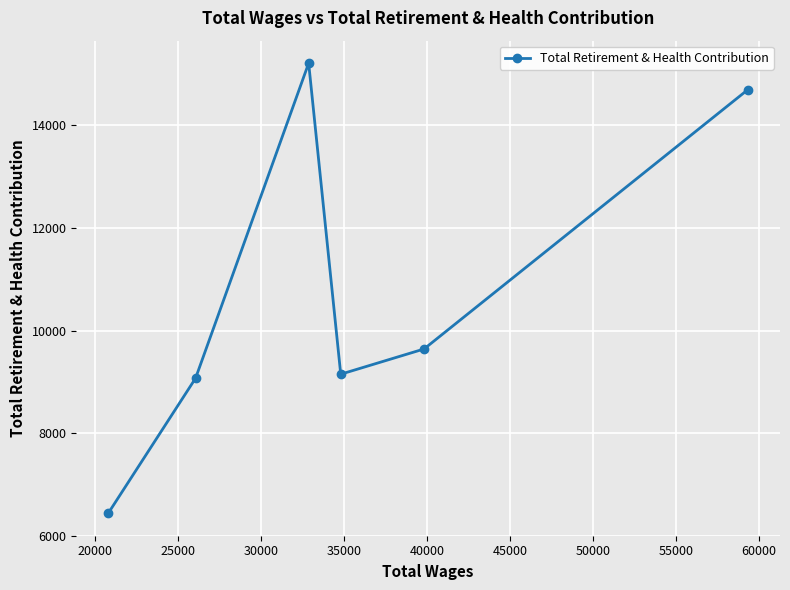

What is the value of the 2nd point from the left?

9070